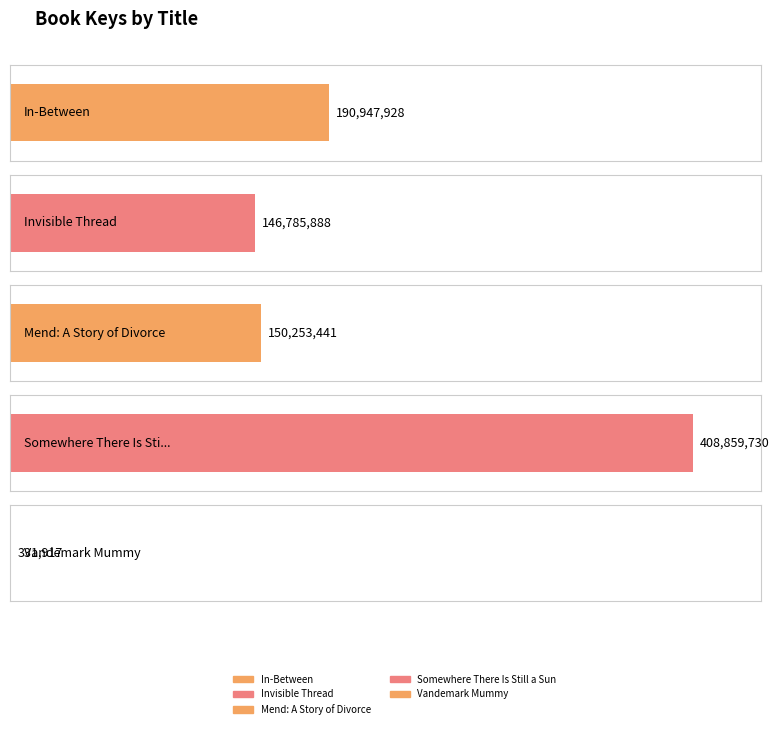

The chart shows a value of 229753322 at Mend: A Story of Divorce. True or false?

False